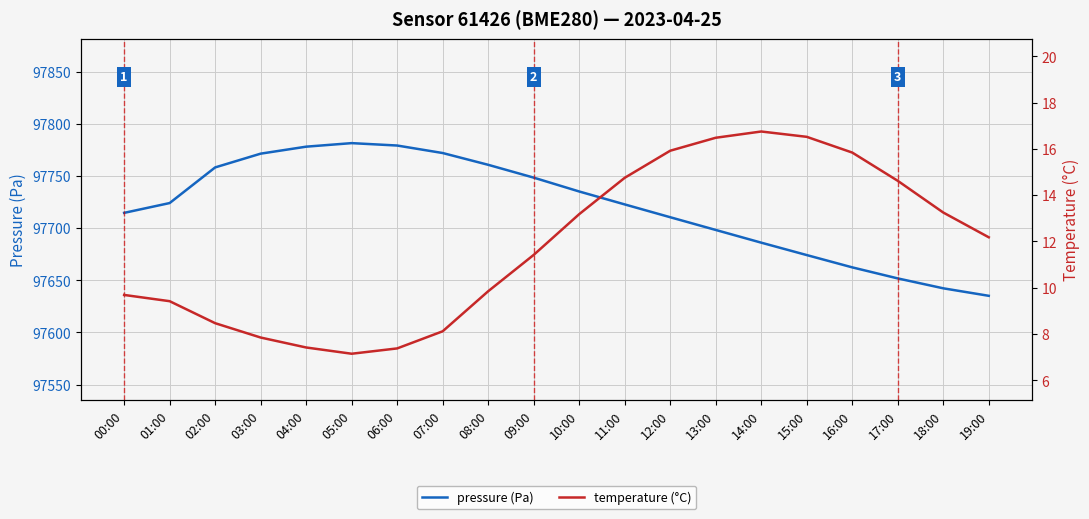

The value of temperature (°C) at 06:00 is 11.0. True or false?

False